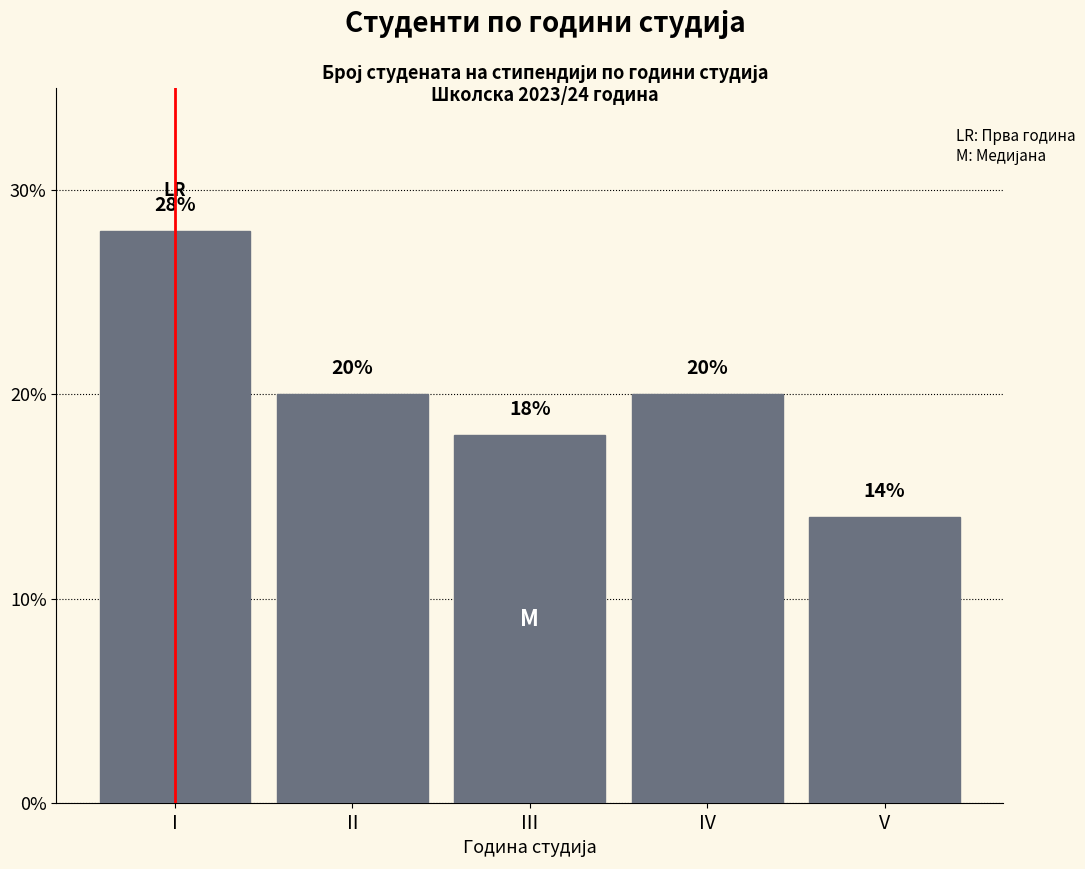

Reading left to right, what are all the values shown in this chart?

28.0	20.0	18.0	20.0	14.0